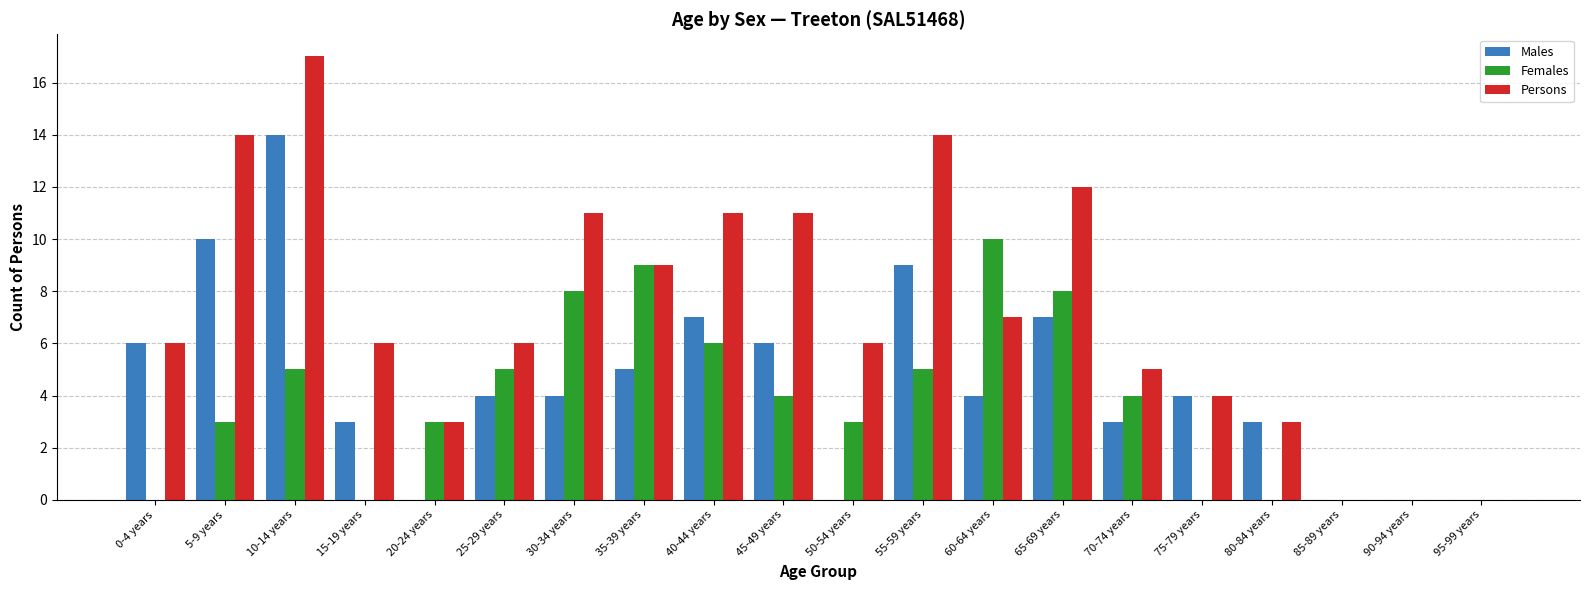

Are the bars grouped side by side (vs. stacked)?

Yes